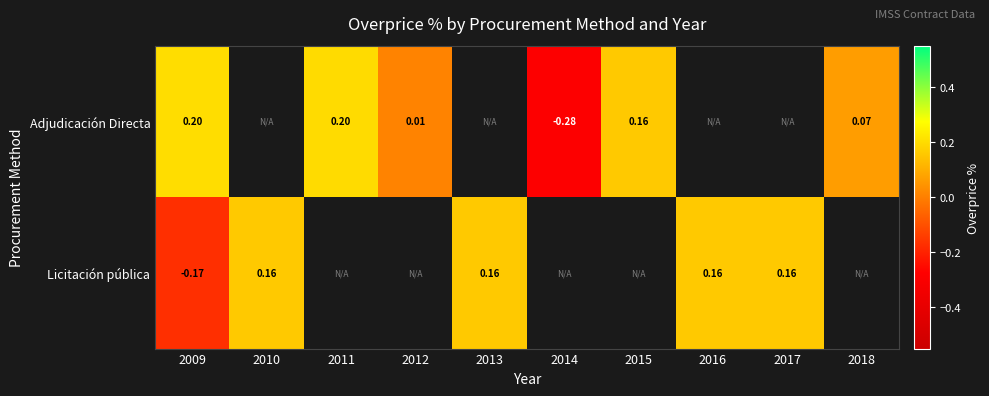

Is the value of Licitación pública at 2016 greater than the value of Adjudicación Directa at 2018?

Yes